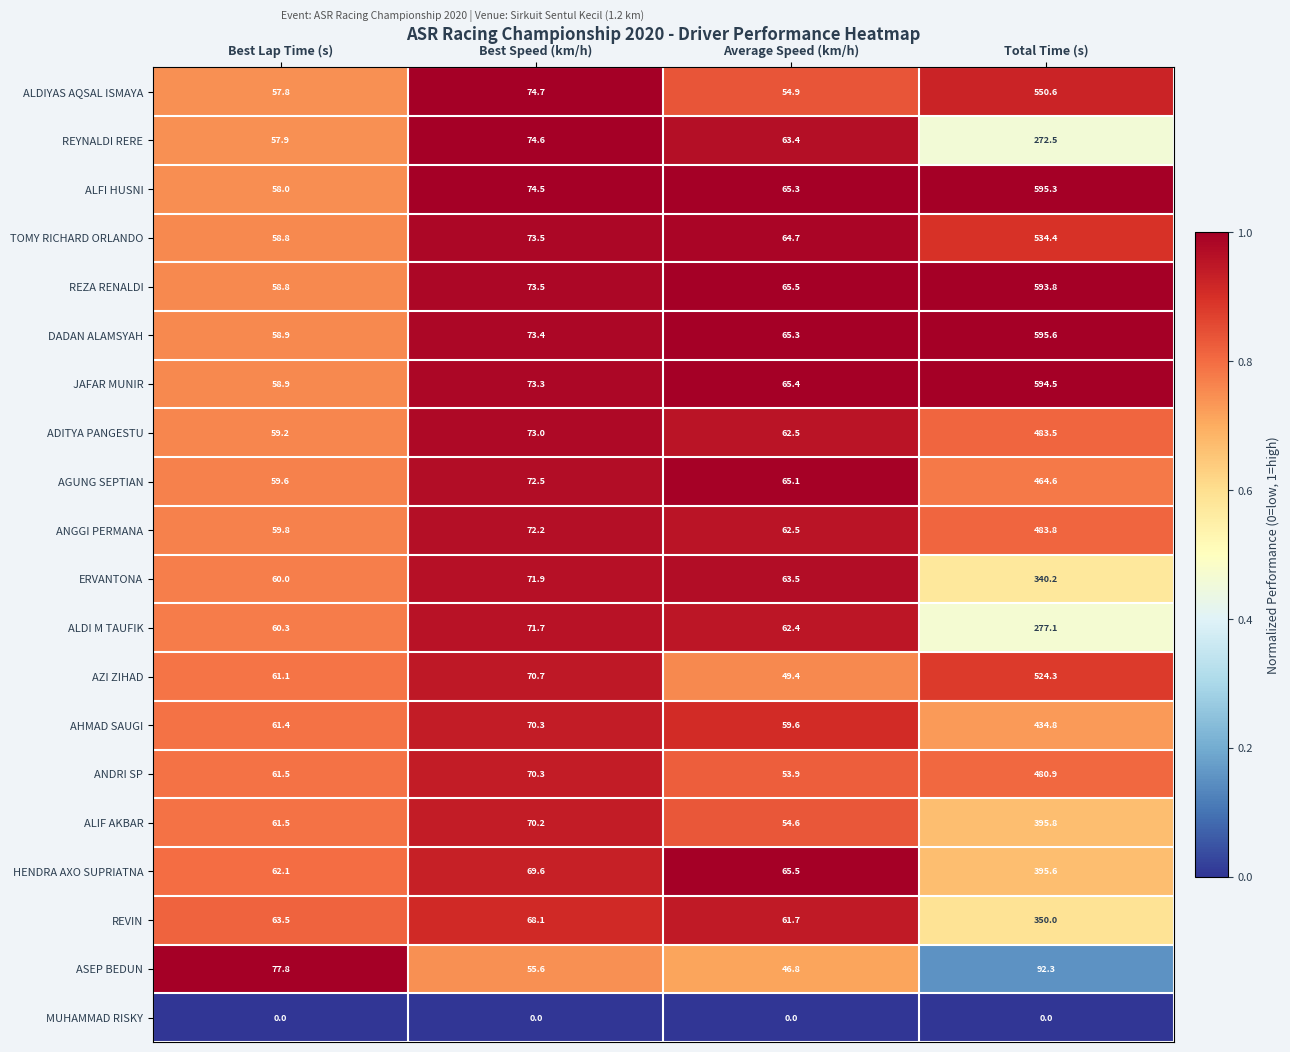

What is the sum of all HENDRA AXO SUPRIATNA values?

592.8